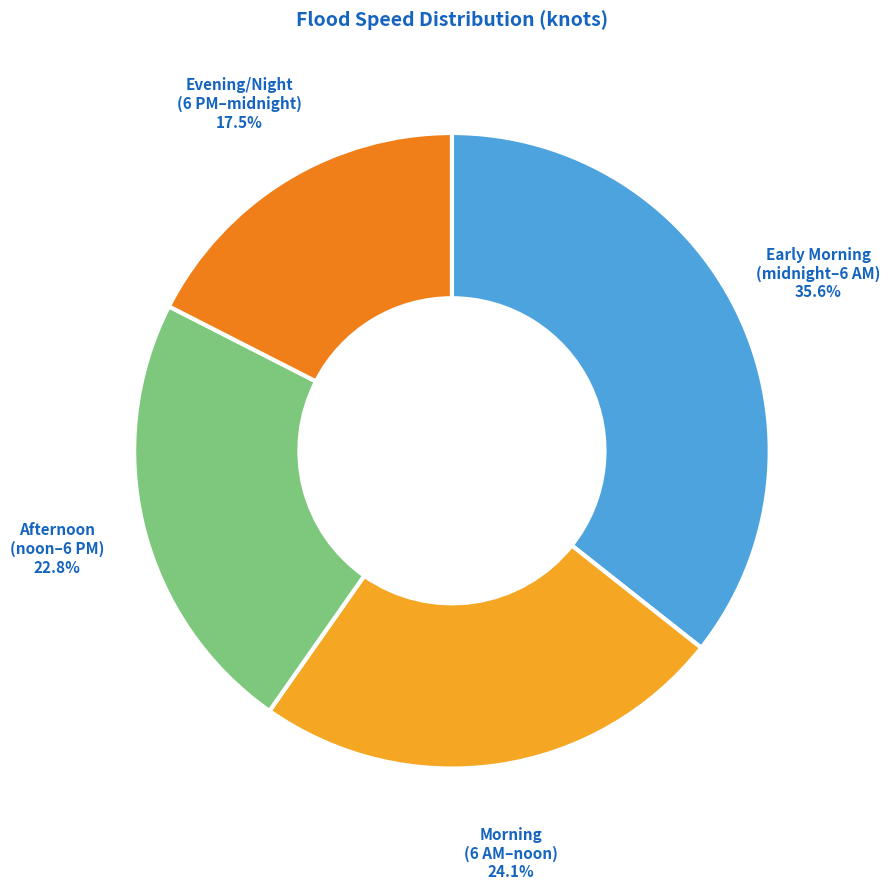

How many slices are in this pie chart?

4